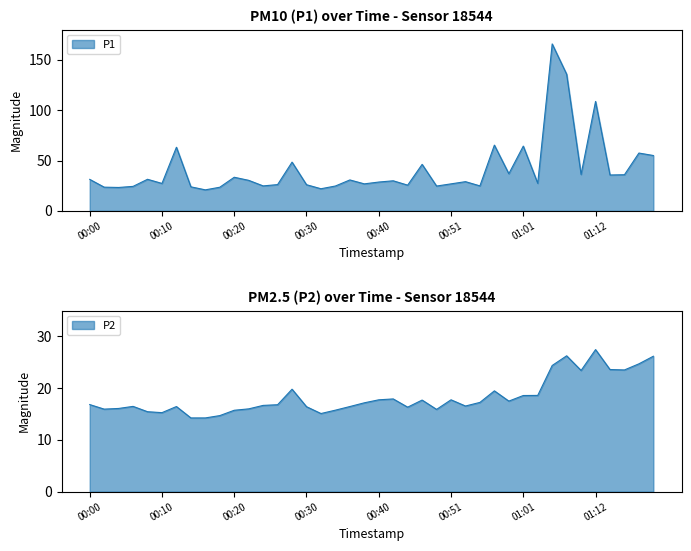

At how many categories does at least one series exceed 35?

14